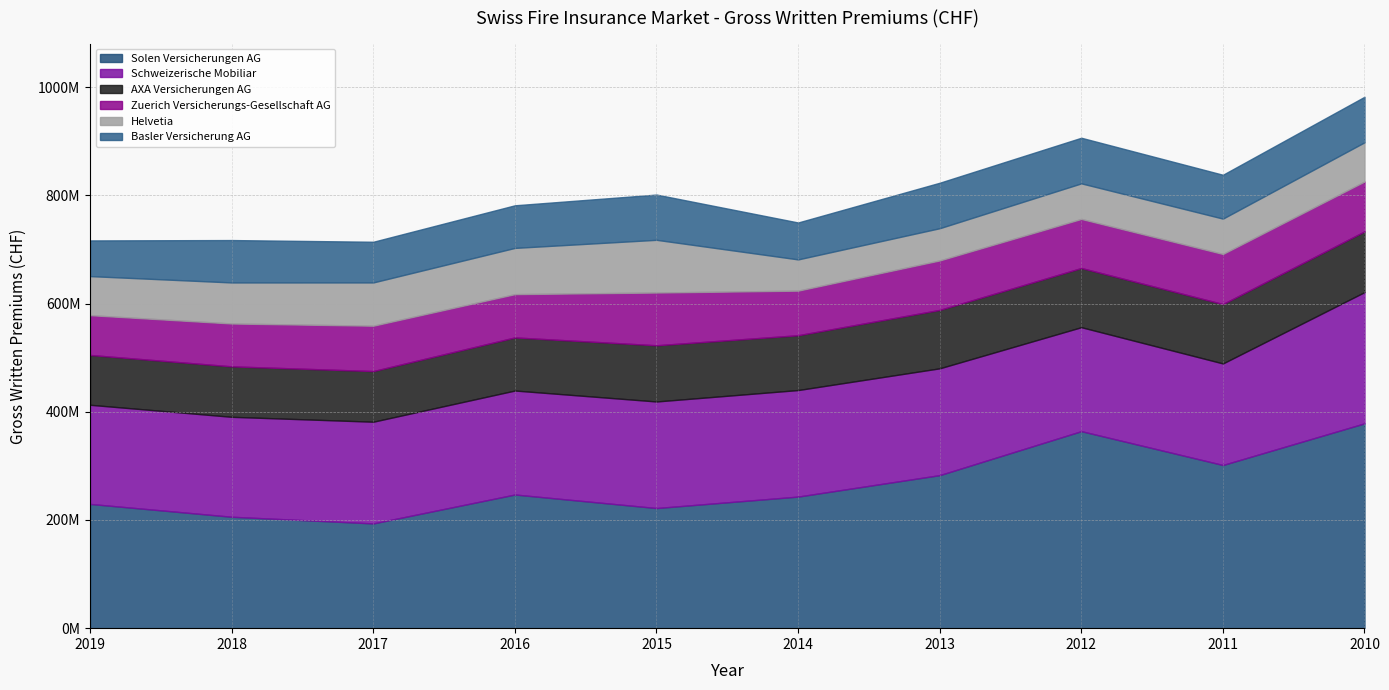

What is the maximum value shown in the chart?

378702562